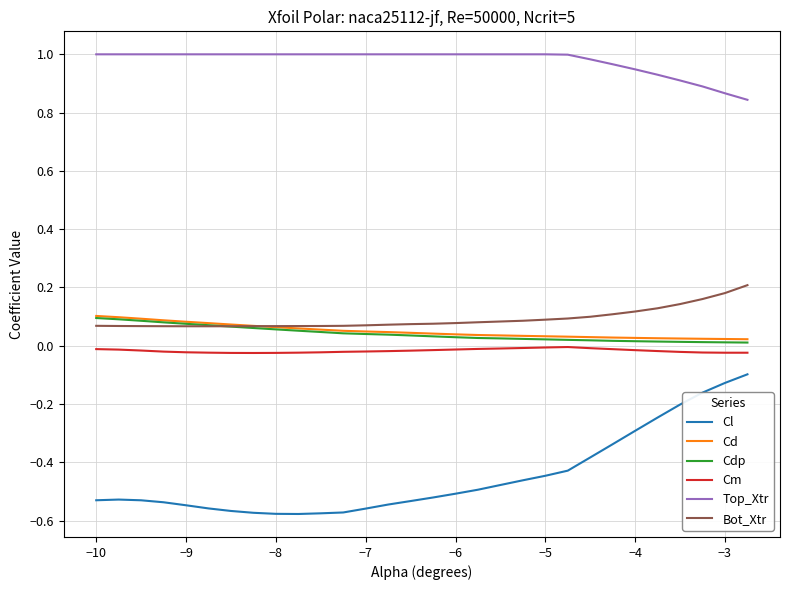

Which series has the largest range (max minus min)?

Cl